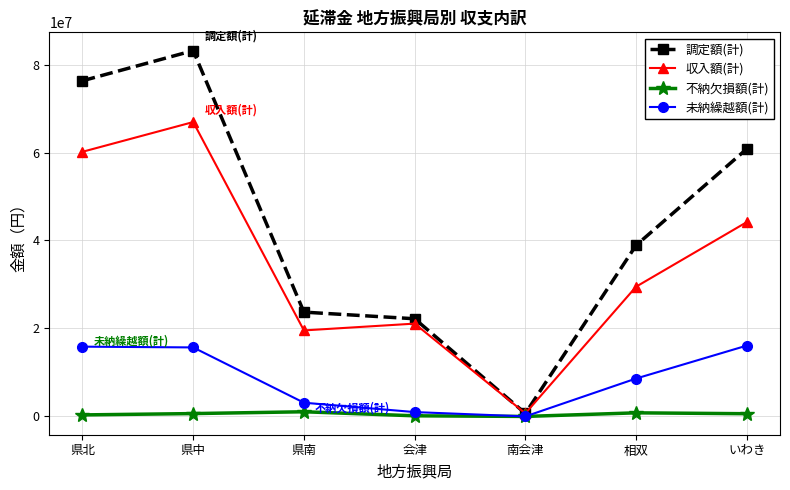

How many data points in 調定額(計) are less than 38899717?

3